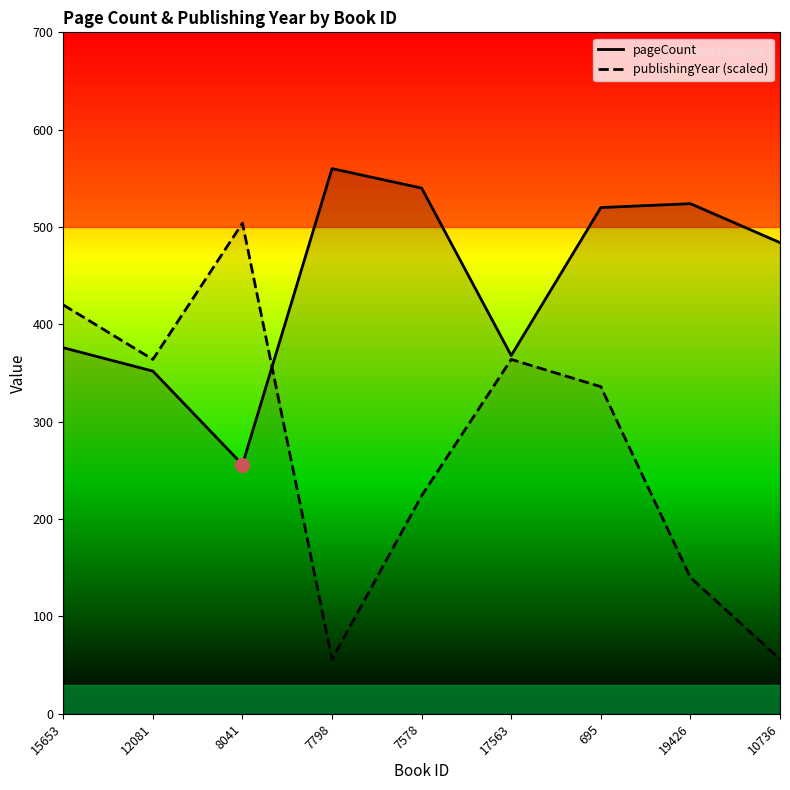

Where do pageCount and publishingYear (scaled) first cross each other?

8041 and 7798